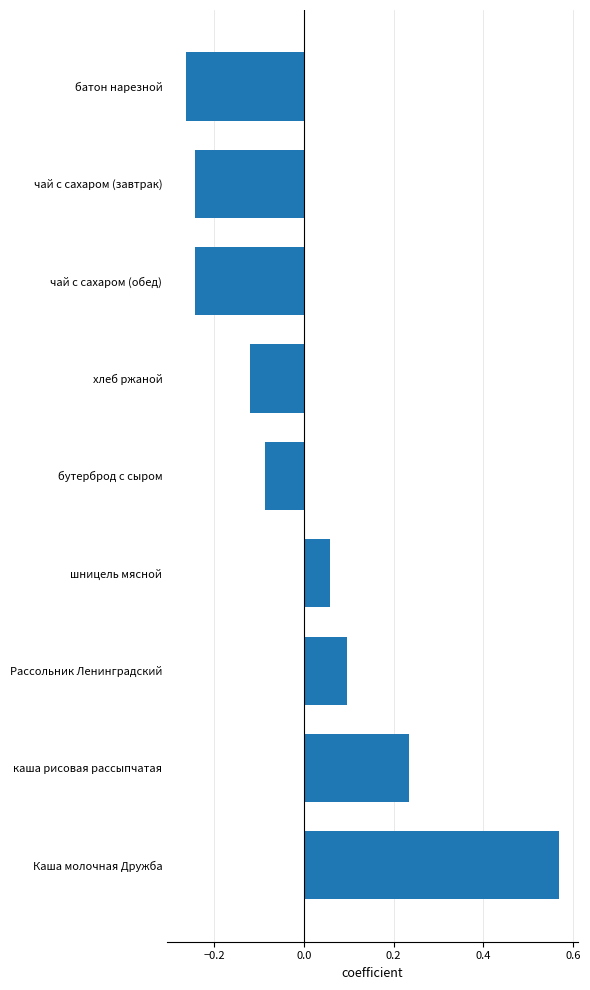

Between чай с сахаром (обед) and шницель мясной, which is larger?

шницель мясной